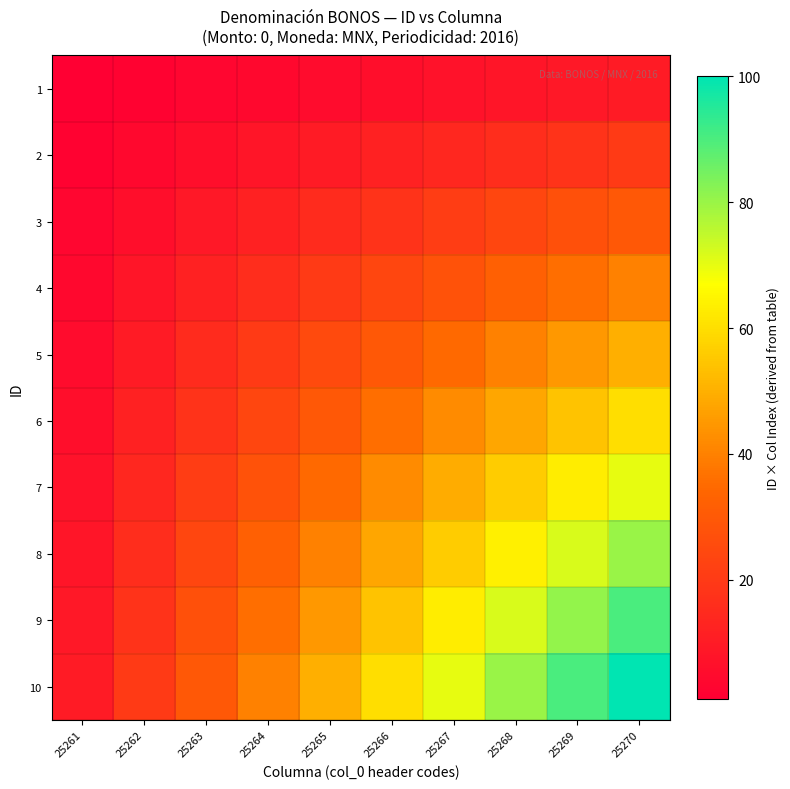

Reading left to right, transcribe all the data shown in this chart.

1: 25261=1	25262=2	25263=3	25264=4	25265=5	25266=6	25267=7	25268=8	25269=9	25270=10
2: 25261=2	25262=4	25263=6	25264=8	25265=10	25266=12	25267=14	25268=16	25269=18	25270=20
3: 25261=3	25262=6	25263=9	25264=12	25265=15	25266=18	25267=21	25268=24	25269=27	25270=30
4: 25261=4	25262=8	25263=12	25264=16	25265=20	25266=24	25267=28	25268=32	25269=36	25270=40
5: 25261=5	25262=10	25263=15	25264=20	25265=25	25266=30	25267=35	25268=40	25269=45	25270=50
6: 25261=6	25262=12	25263=18	25264=24	25265=30	25266=36	25267=42	25268=48	25269=54	25270=60
7: 25261=7	25262=14	25263=21	25264=28	25265=35	25266=42	25267=49	25268=56	25269=63	25270=70
8: 25261=8	25262=16	25263=24	25264=32	25265=40	25266=48	25267=56	25268=64	25269=72	25270=80
9: 25261=9	25262=18	25263=27	25264=36	25265=45	25266=54	25267=63	25268=72	25269=81	25270=90
10: 25261=10	25262=20	25263=30	25264=40	25265=50	25266=60	25267=70	25268=80	25269=90	25270=100